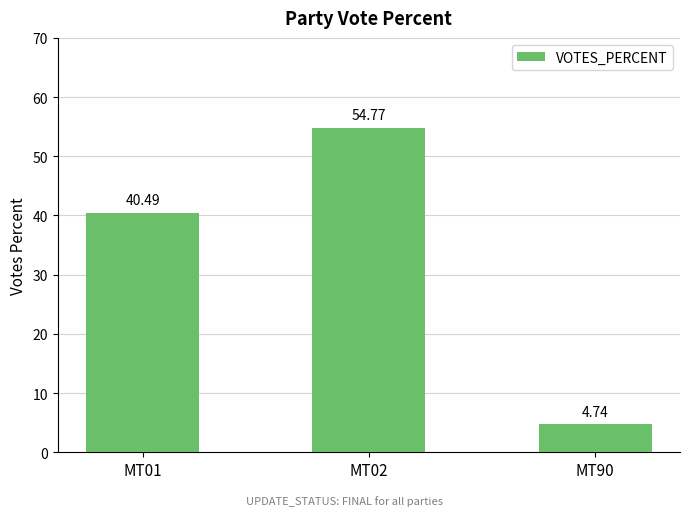

Is it true that the value at MT90 is 1.3?

False